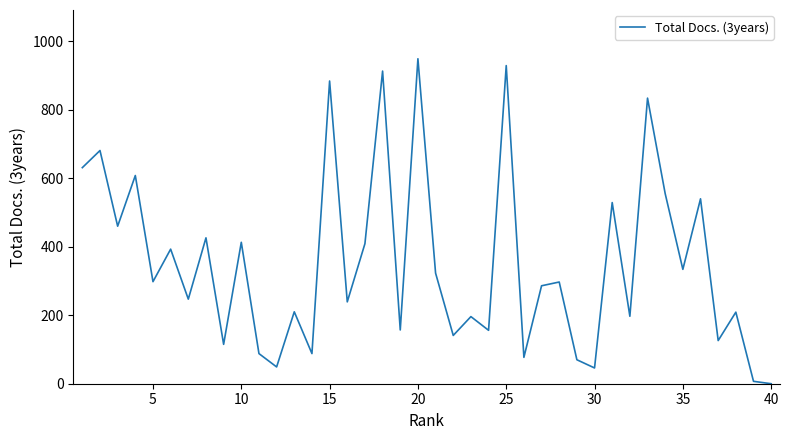

What is the greatest value displayed?

949